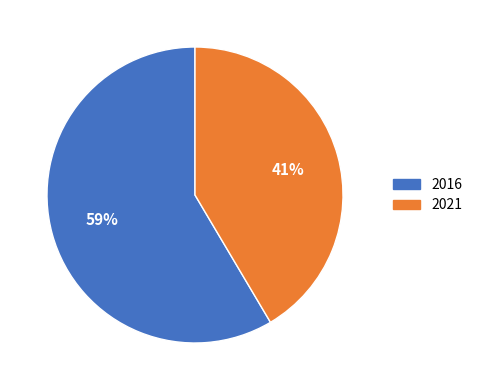

What is the largest slice in the pie chart?

2016